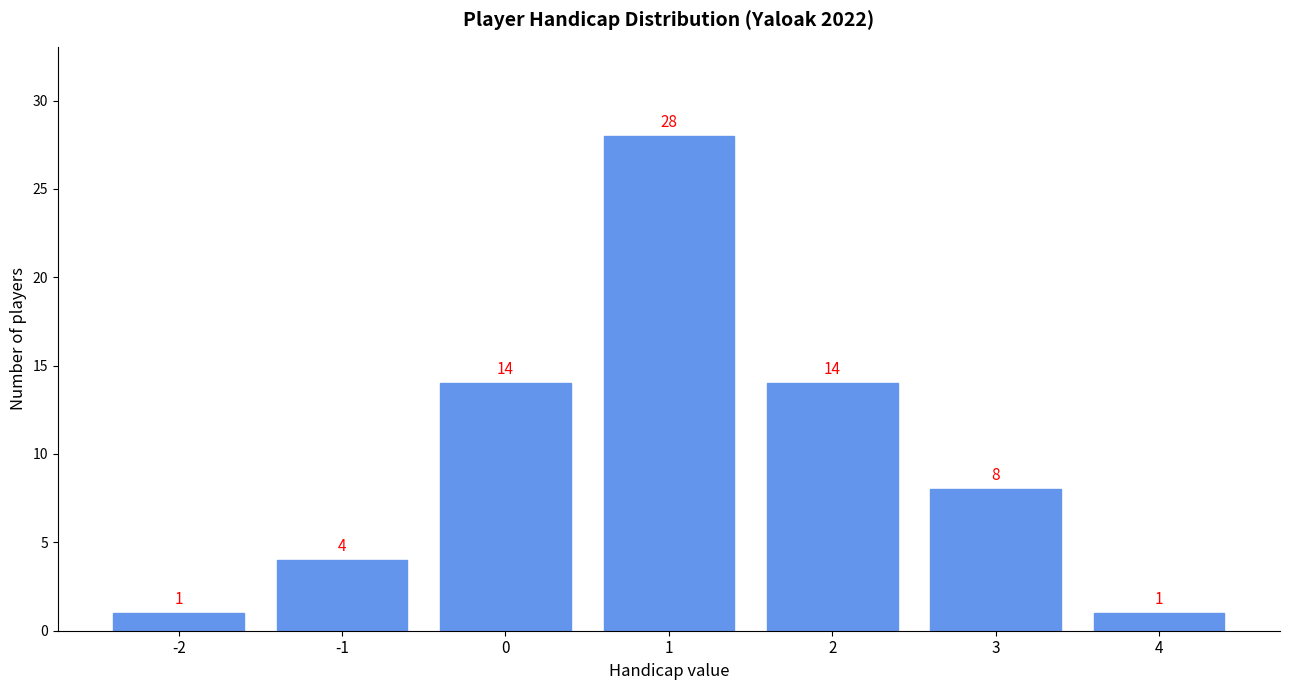

Reading left to right, list every bar in this chart as the range it spans on the x-axis followed by its height.

-2.5 to -1.5: 1
-1.5 to -0.5: 4
-0.5 to 0.5: 14
0.5 to 1.5: 28
1.5 to 2.5: 14
2.5 to 3.5: 8
3.5 to 4.5: 1